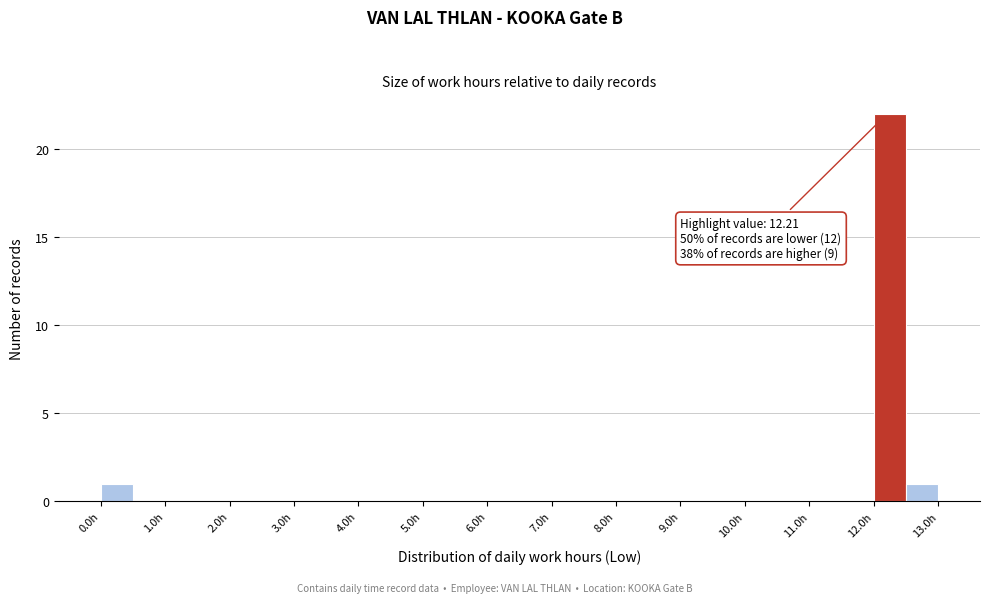

Over which range of the x-axis is the bar tallest?

12.0 to 12.5